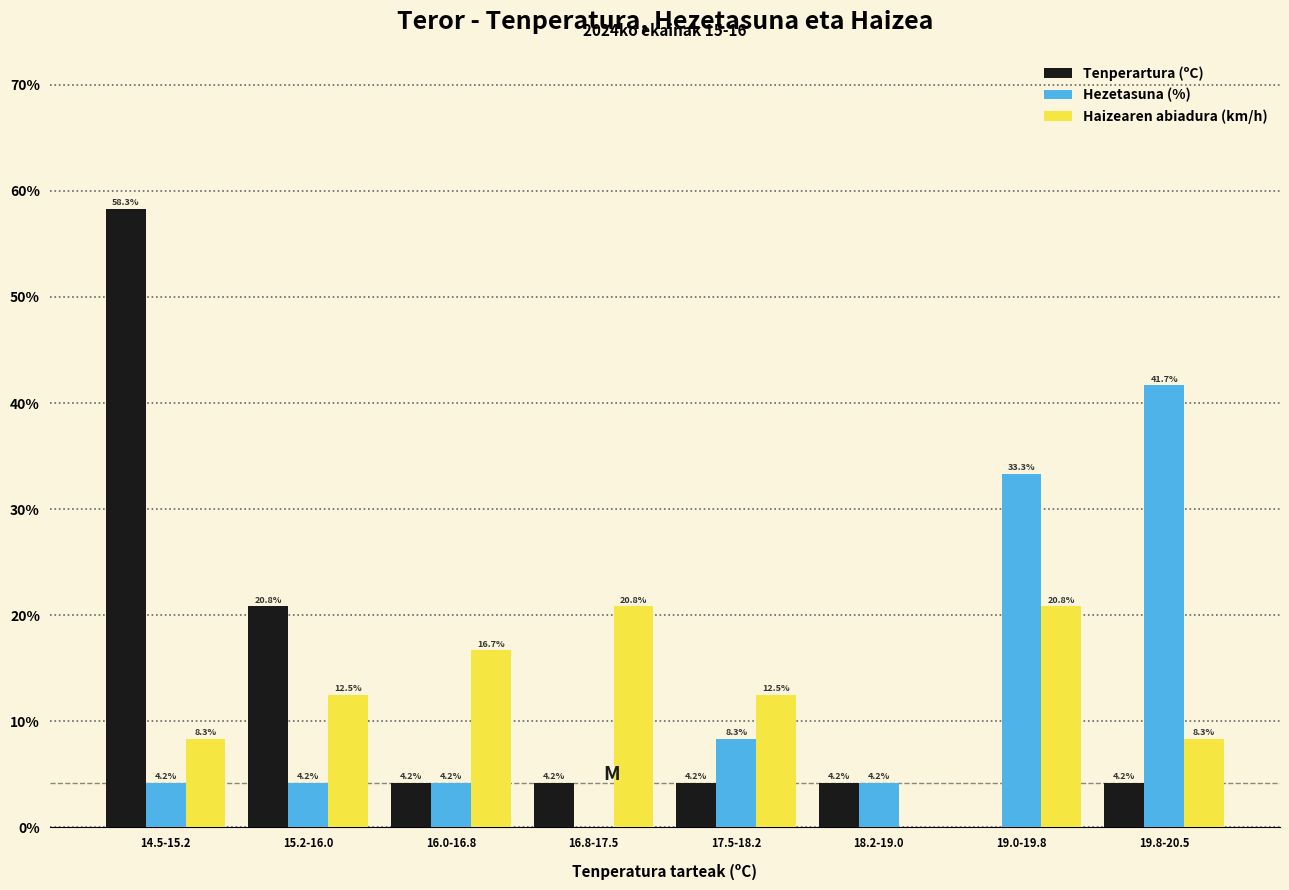

Reading right to left, transcribe all the data shown in this chart.

Tenperartura (ºC): 19.8-20.5=4.2	19.0-19.8=0.0	18.2-19.0=4.2	17.5-18.2=4.2	16.8-17.5=4.2	16.0-16.8=4.2	15.2-16.0=20.8	14.5-15.2=58.3
Hezetasuna (%): 19.8-20.5=41.7	19.0-19.8=33.3	18.2-19.0=4.2	17.5-18.2=8.3	16.8-17.5=0.0	16.0-16.8=4.2	15.2-16.0=4.2	14.5-15.2=4.2
Haizearen abiadura (km/h): 19.8-20.5=8.3	19.0-19.8=20.8	18.2-19.0=0.0	17.5-18.2=12.5	16.8-17.5=20.8	16.0-16.8=16.7	15.2-16.0=12.5	14.5-15.2=8.3